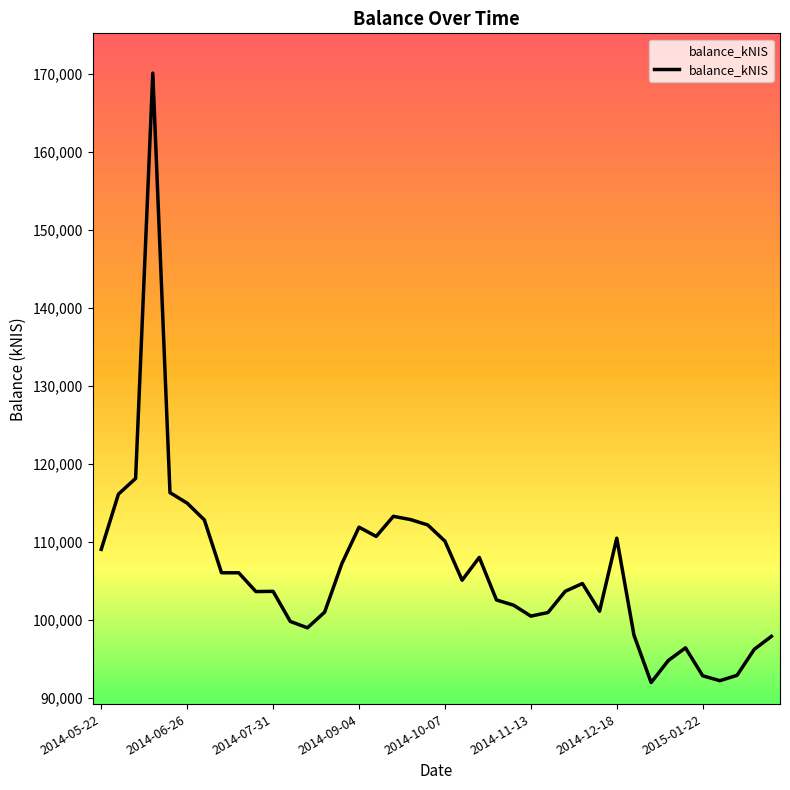

What is the minimum value shown in the chart?

91994.6